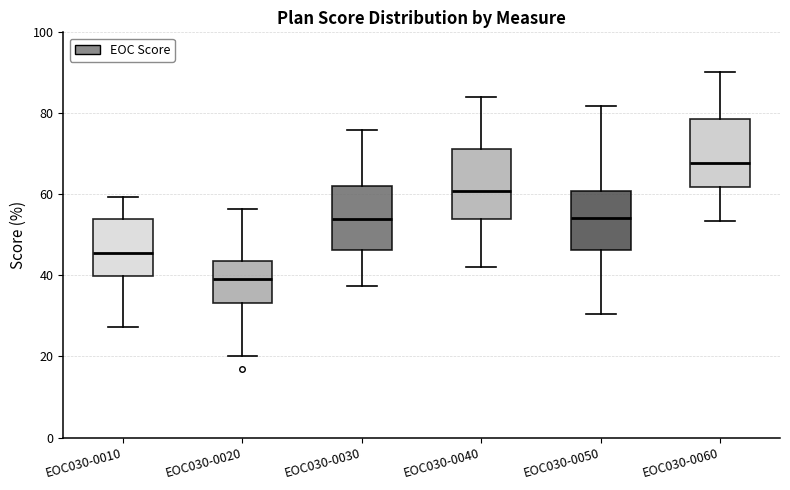

Reading left to right, transcribe this box plot: for each box, give where its median line is, the range the box spans, and where its two whiskers end, as read against the y-axis. The values are not printed on the chart, so give them approximately, as read against the axis.

EOC030-0010: median 46, box 40 to 54, whiskers 28 to 60
EOC030-0020: median 40, box 34 to 44, whiskers 20 to 56
EOC030-0030: median 54, box 46 to 62, whiskers 38 to 76
EOC030-0040: median 60, box 54 to 72, whiskers 42 to 84
EOC030-0050: median 54, box 46 to 60, whiskers 30 to 82
EOC030-0060: median 68, box 62 to 78, whiskers 54 to 90